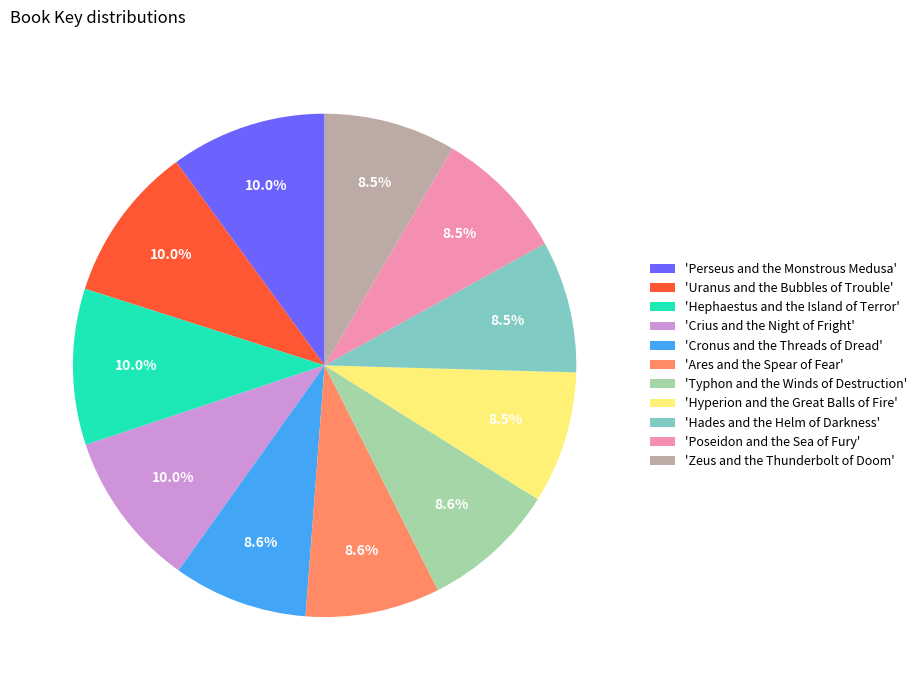

How many slices are in this pie chart?

11